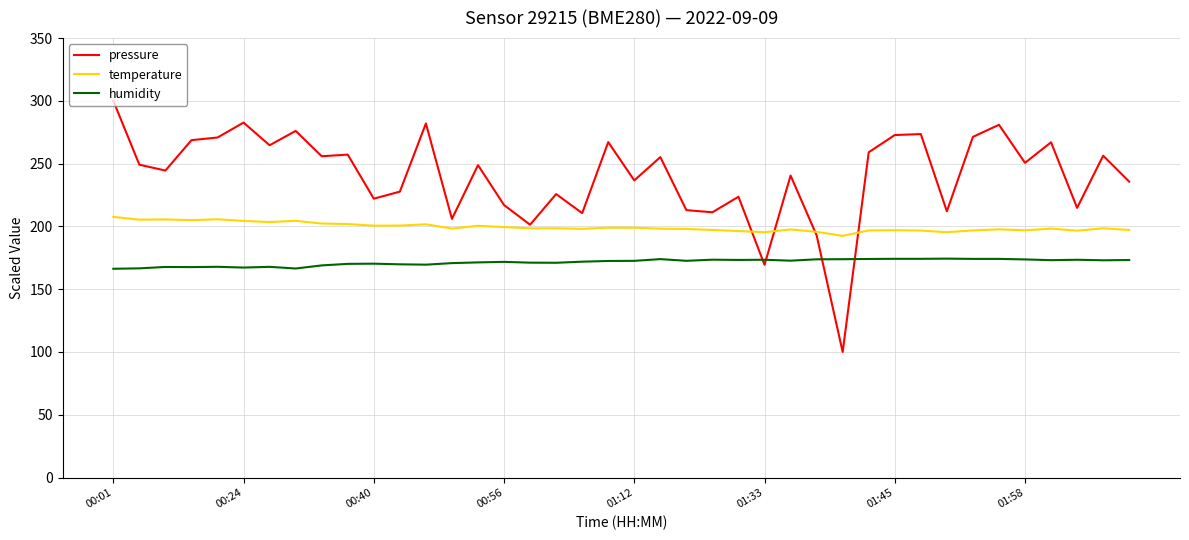

What is the sum of all temperature values?

7979.1